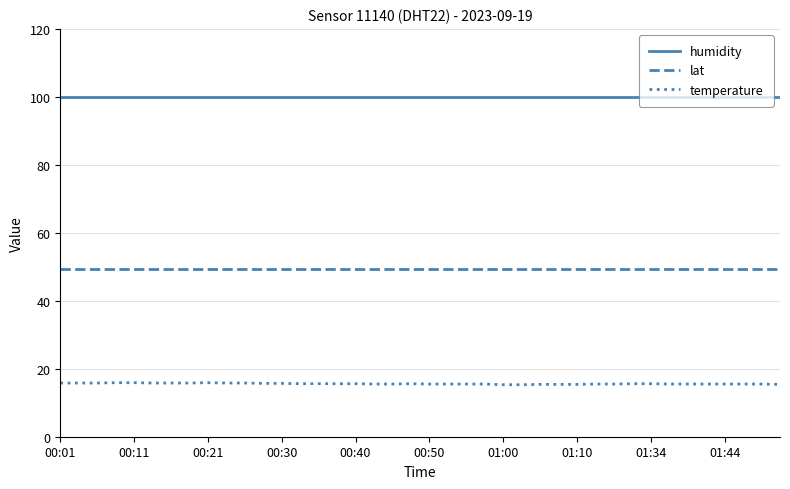

How many temperature values are between 15 and 16?

40